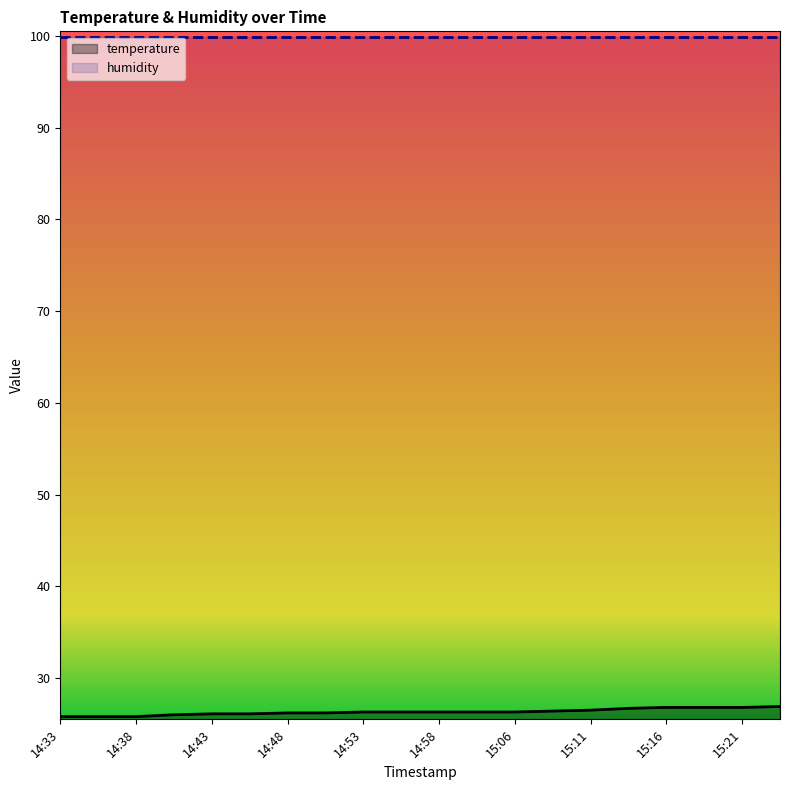

What is the sum of the values at 15:13 and 15:23?

53.6